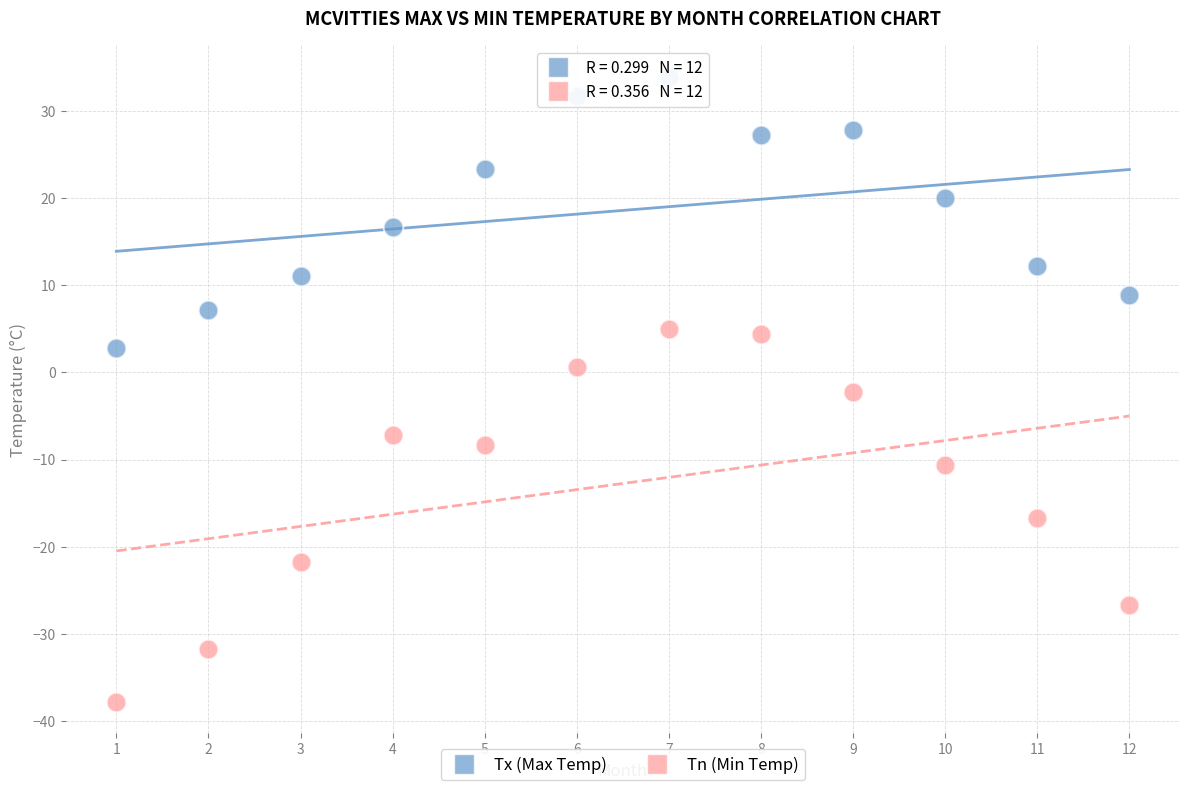

Which series has the widest spread of Y values?

Tn (Min Temp)